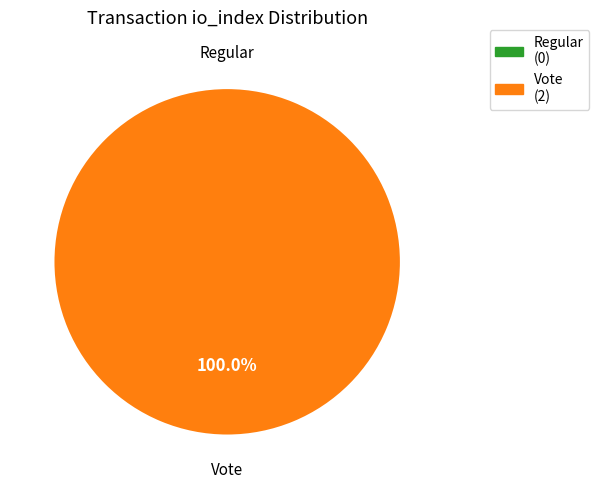

What percentage do Vote and Regular together represent?

100.0%